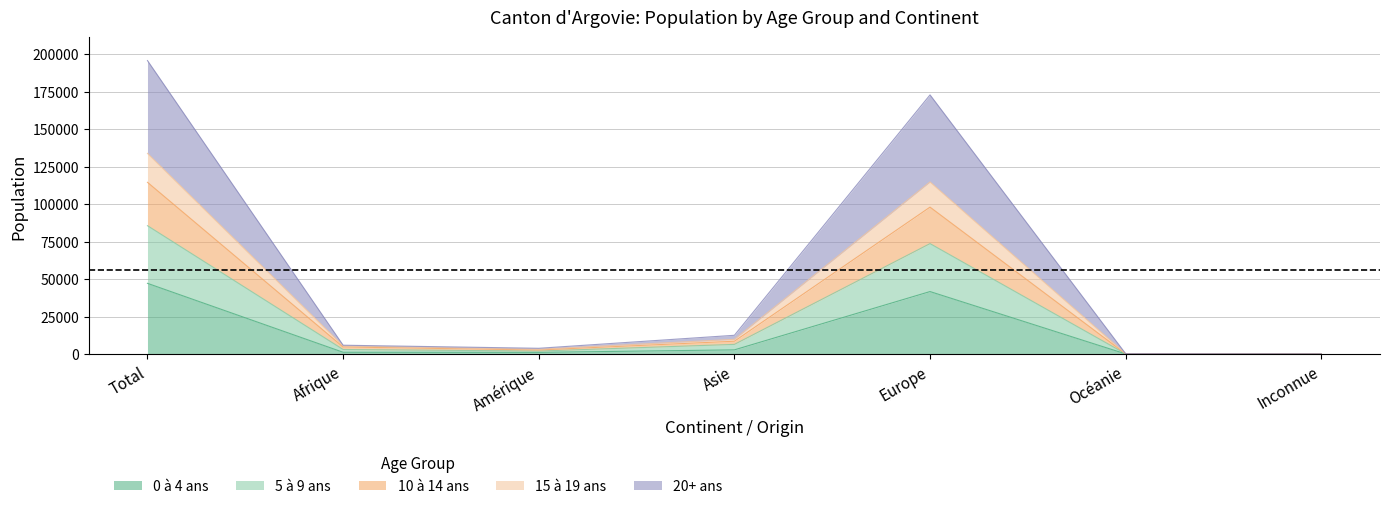

What is the total value across all series at Europe?

172763